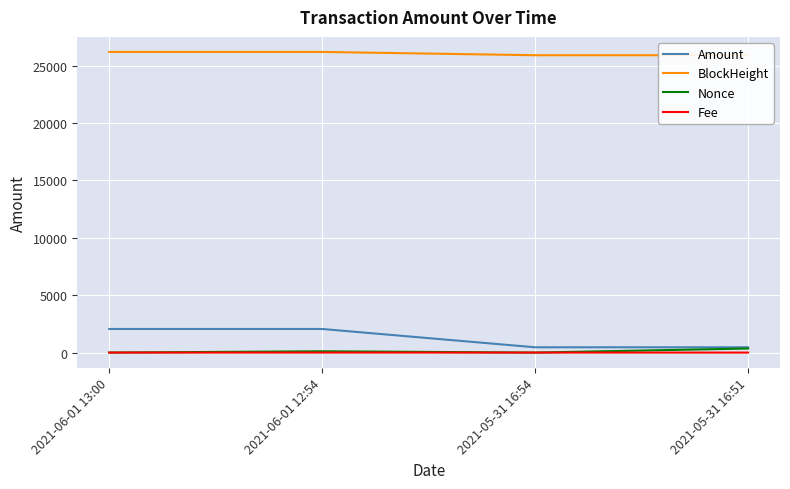

List the series in order of their peak value, highest first.

BlockHeight, Amount, Nonce, Fee